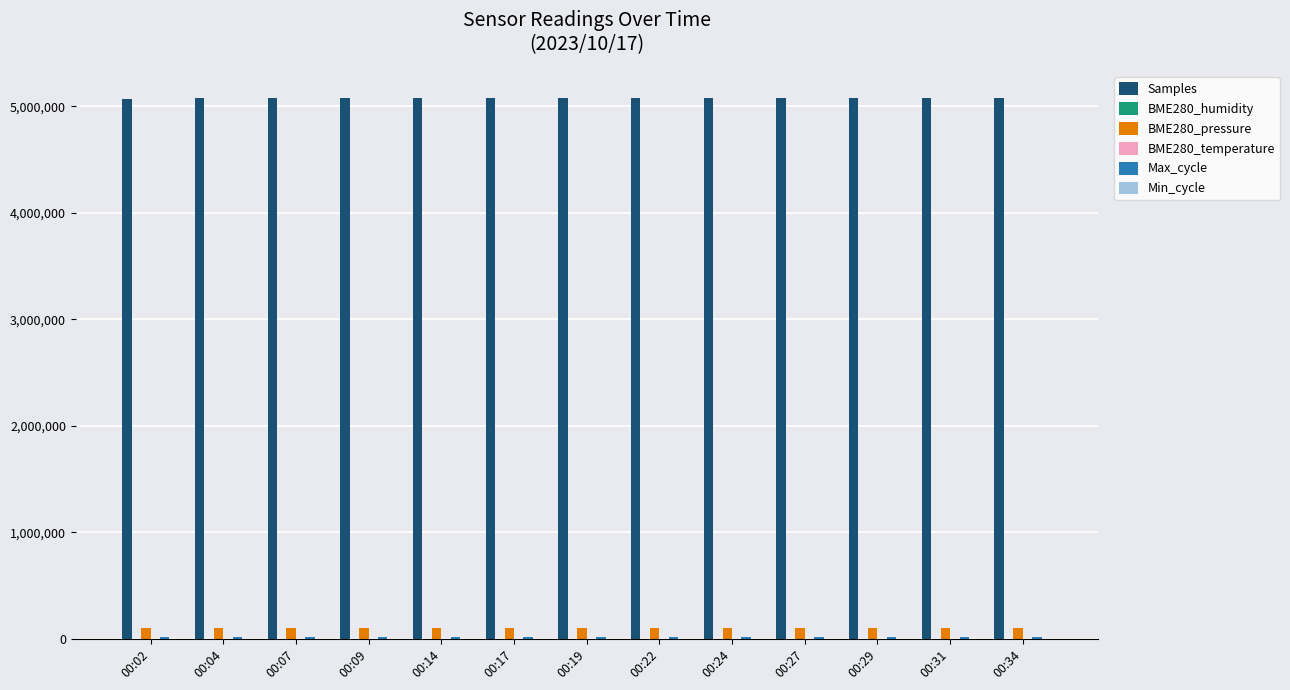

What is the greatest value displayed?

5075960.0